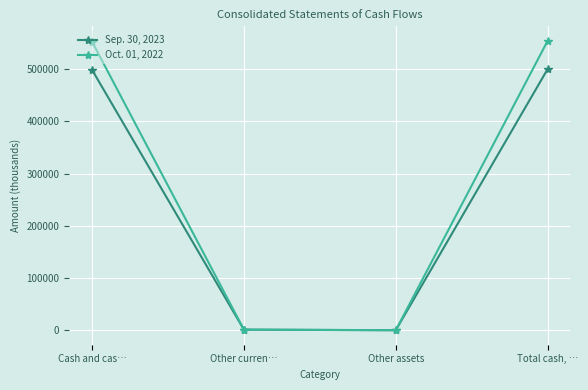

What is the total value across all series at Total cash, …?

1054533